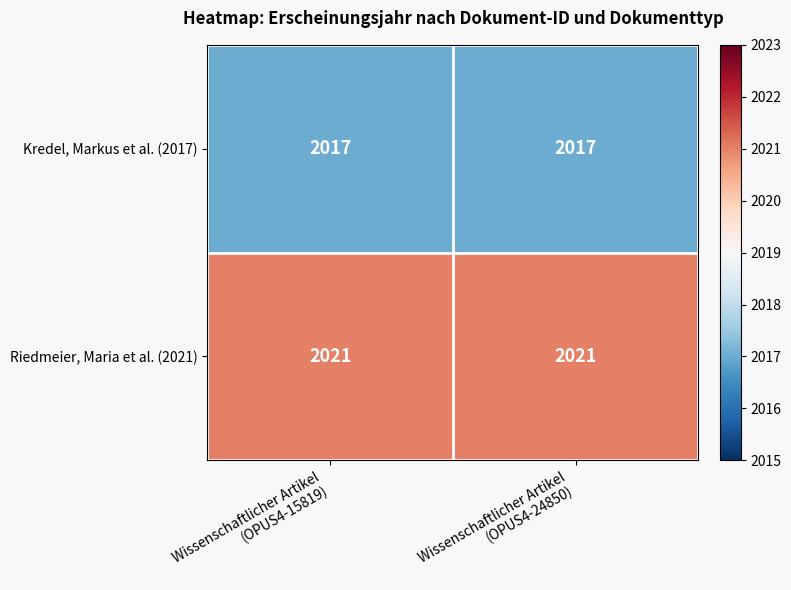

What is the sum of all Kredel, Markus et al. (2017) values?

4034